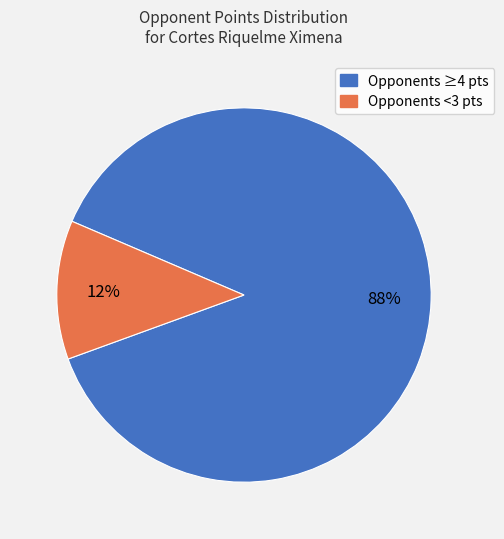

To the nearest percent, what is the average slice percentage?

50%